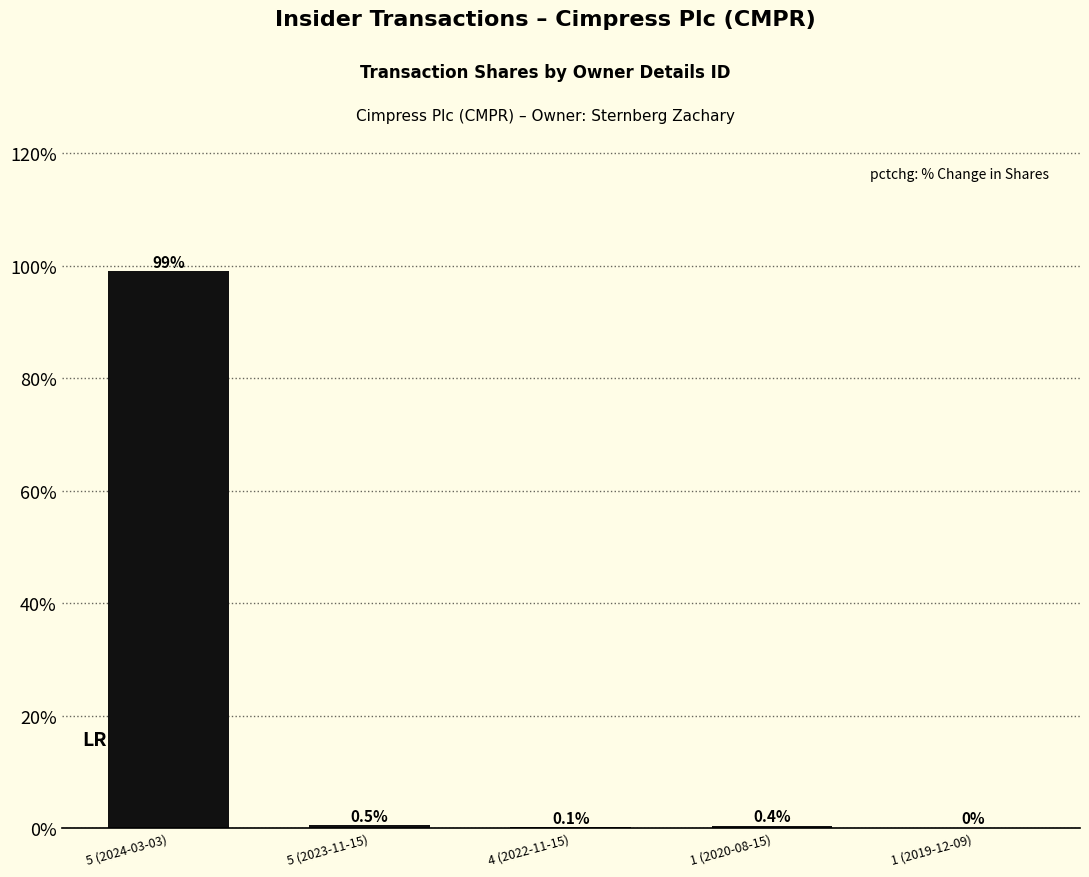

Where is the data nearest to the value 49?

5 (2023-11-15)